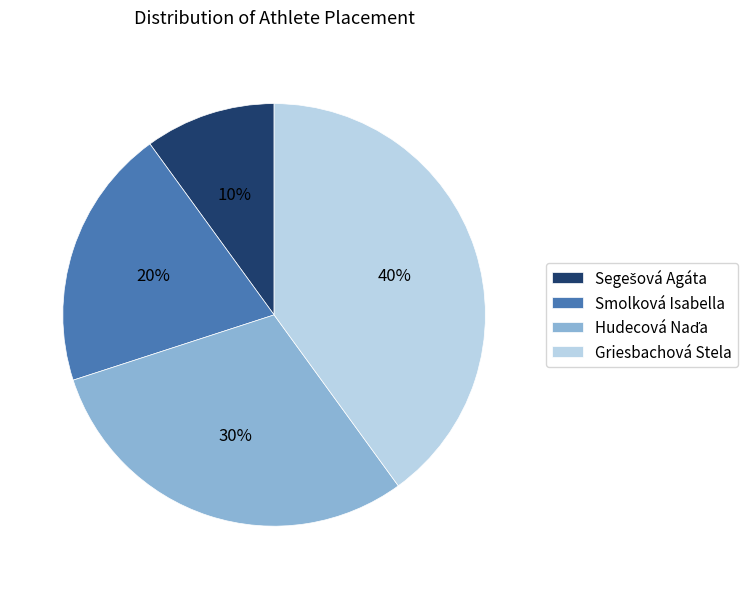

What is the largest slice in the pie chart?

Griesbachová Stela